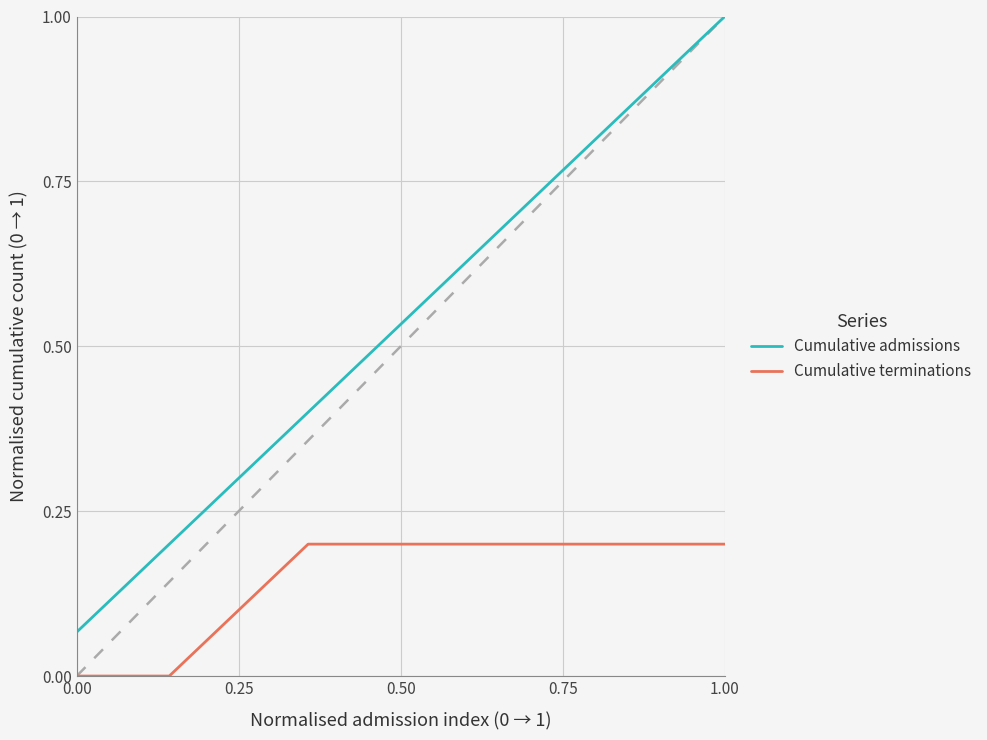

What is the greatest value displayed?

1.0